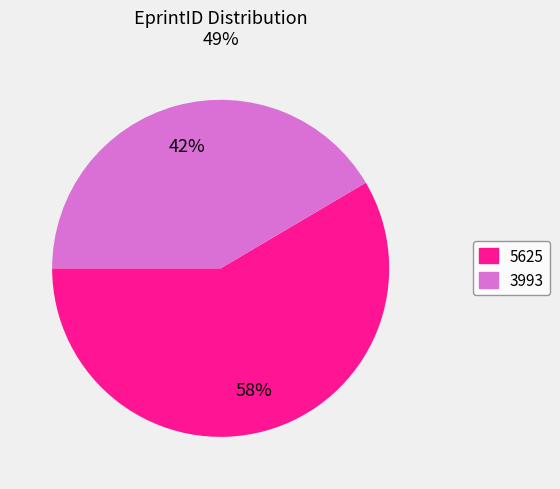

True or false: 5625 accounts for 72% of the total.

False